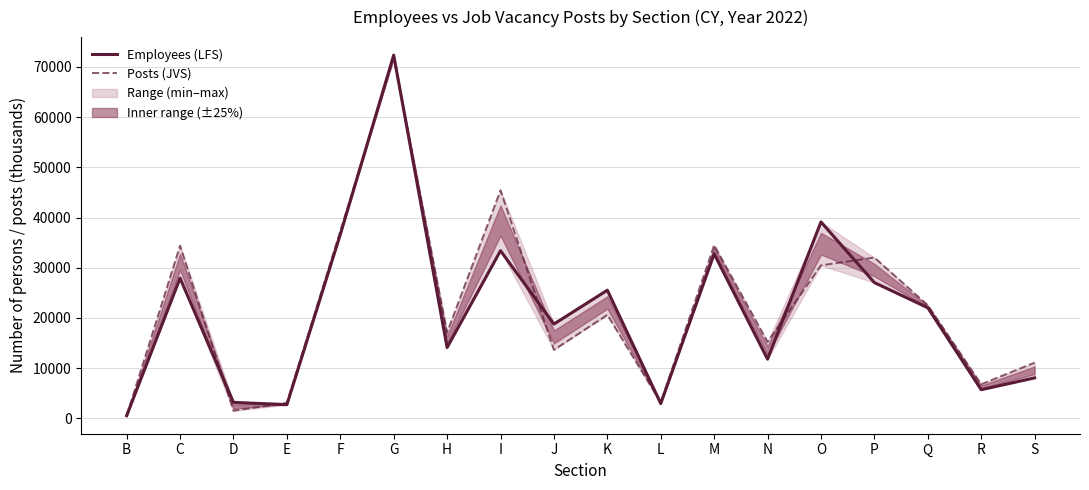

What is the value of the Employees (LFS) point at the 11th from the left?

2955.0